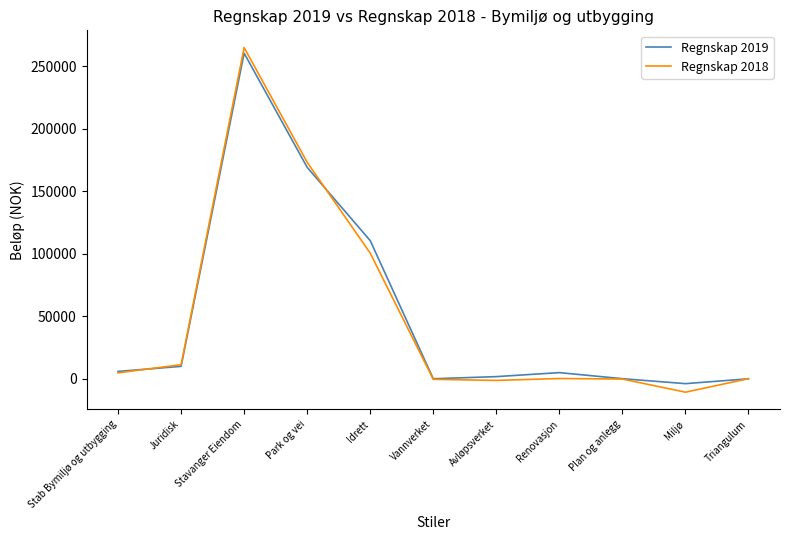

How many distinct data groups are displayed?

2